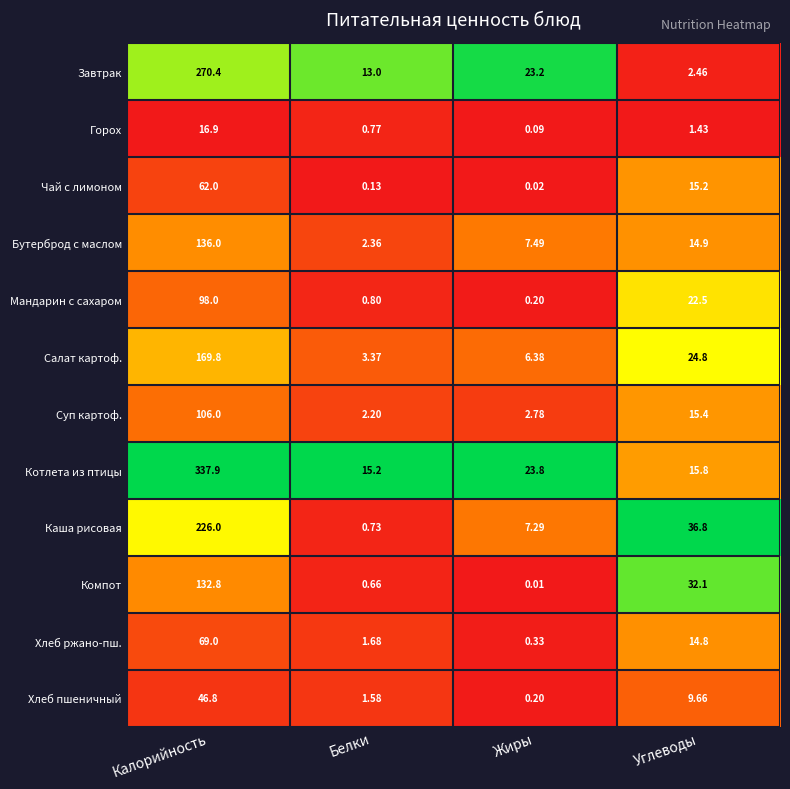

At which category is the sum across all series the highest?

Калорийность